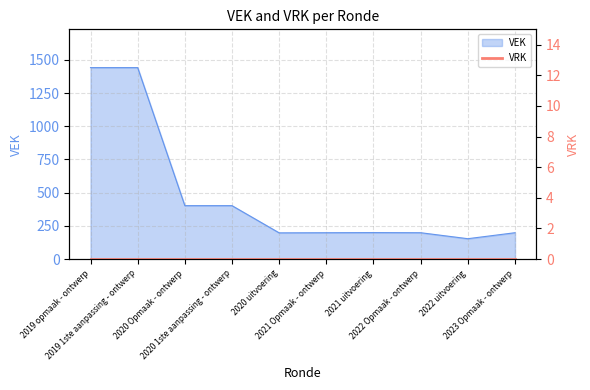

At which category does the chart reach its minimum across all series?

2022 uitvoering